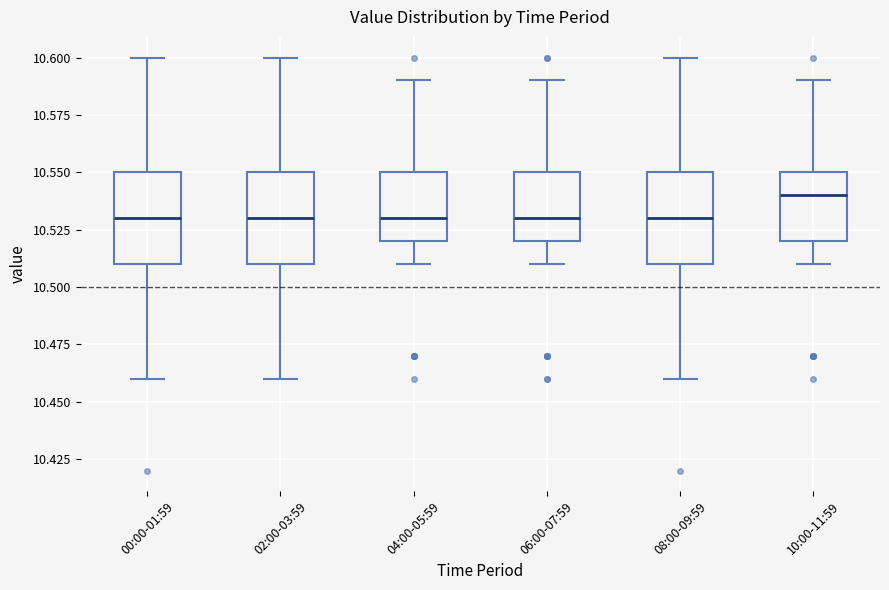

Reading left to right, read every box against the y-axis: the position of its median line, the range the box covers, and the ends of its whiskers. The values are not printed on the chart, so give them approximately, as read against the axis.

00:00-01:59: median 10.53, box 10.51 to 10.55, whiskers 10.46 to 10.60
02:00-03:59: median 10.53, box 10.51 to 10.55, whiskers 10.46 to 10.60
04:00-05:59: median 10.53, box 10.52 to 10.55, whiskers 10.51 to 10.59
06:00-07:59: median 10.53, box 10.52 to 10.55, whiskers 10.51 to 10.59
08:00-09:59: median 10.53, box 10.51 to 10.55, whiskers 10.46 to 10.60
10:00-11:59: median 10.54, box 10.52 to 10.55, whiskers 10.51 to 10.59